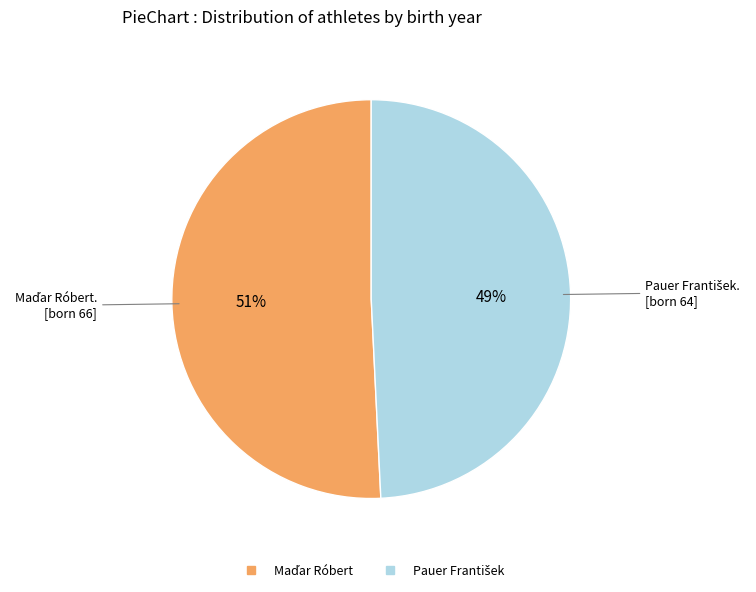

To the nearest percent, what is the difference between the largest and smallest slice percentages?

2%